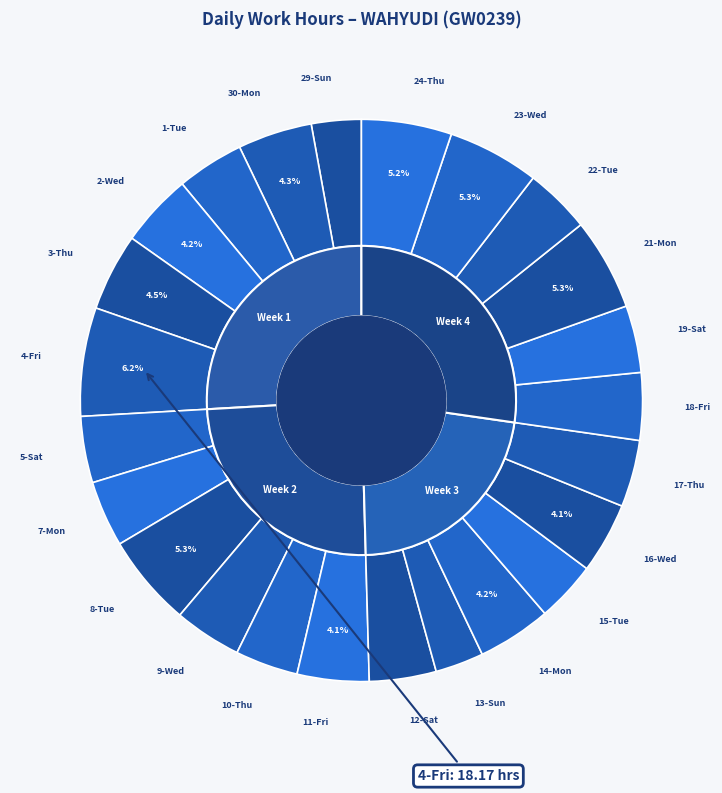

Does any single category account for the majority?

No